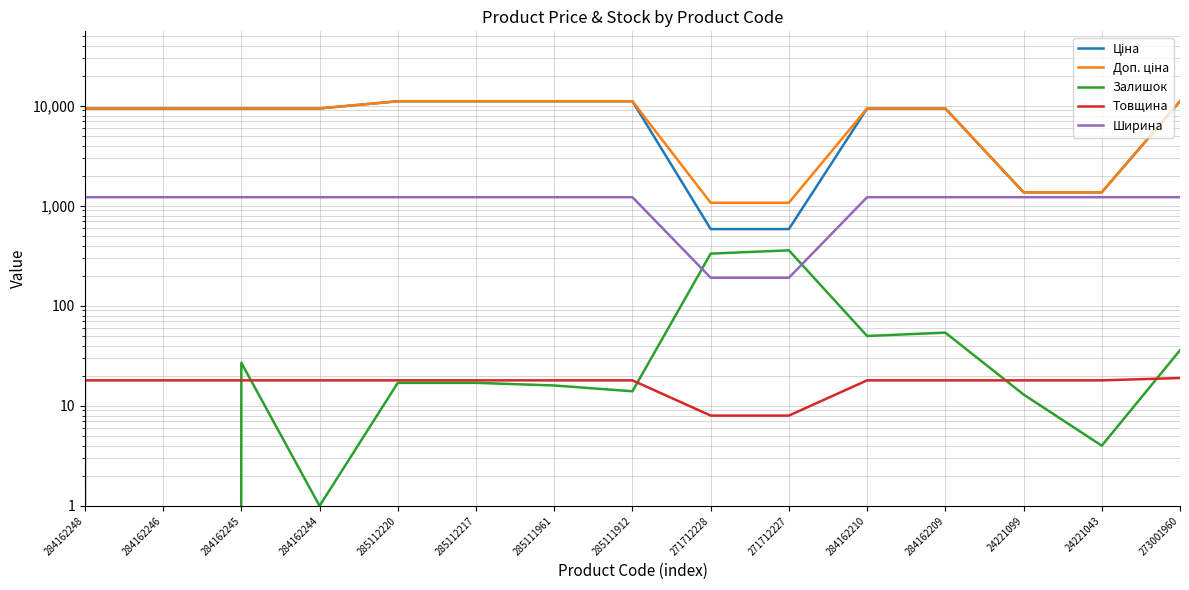

What position from the left is 284162210?

11